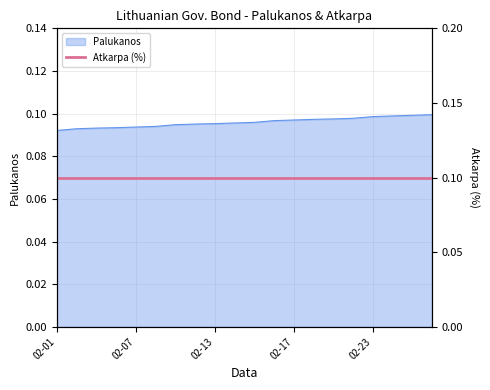

The chart shows a value of 0.1 at 2023-02-24. True or false?

False